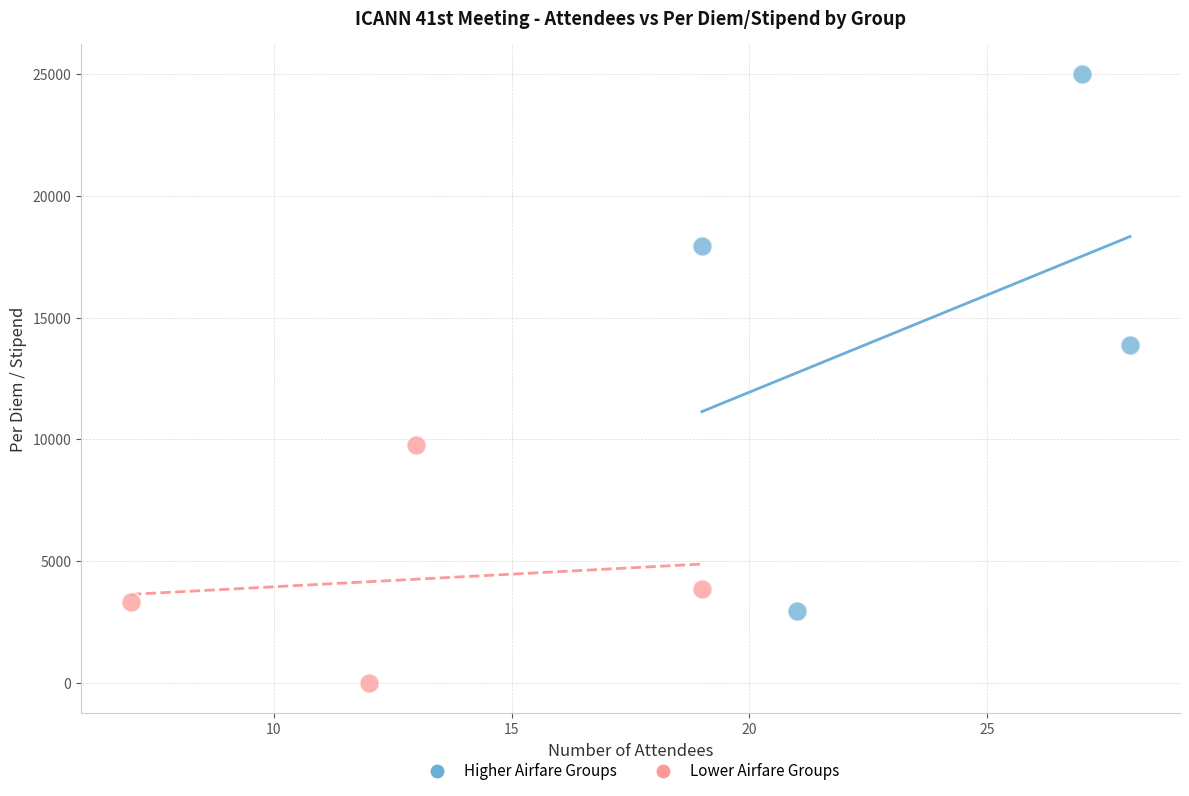

Which series contains the highest Y value?

Higher Airfare Groups